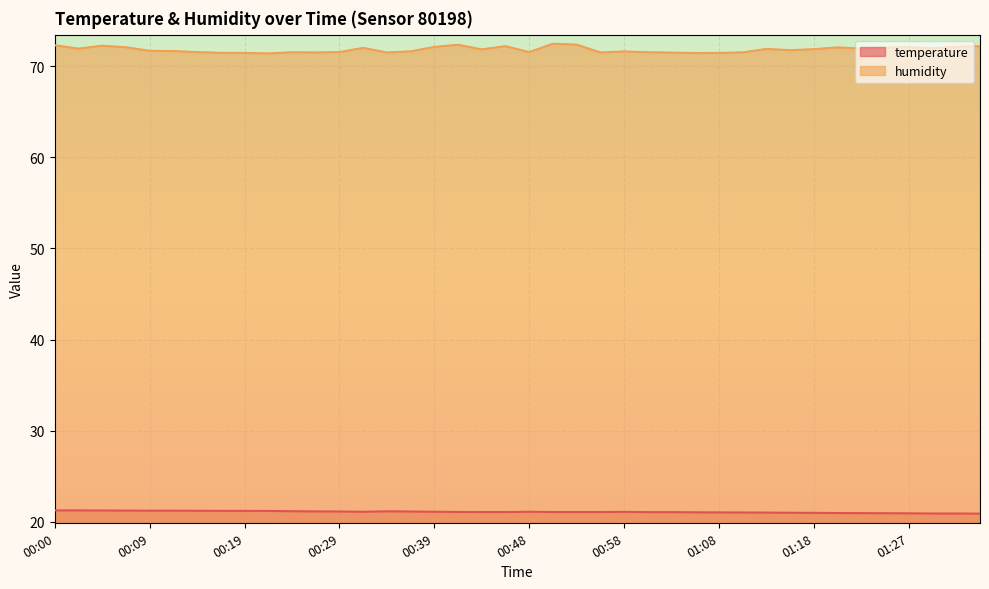

Which series has the largest total across all categories?

humidity